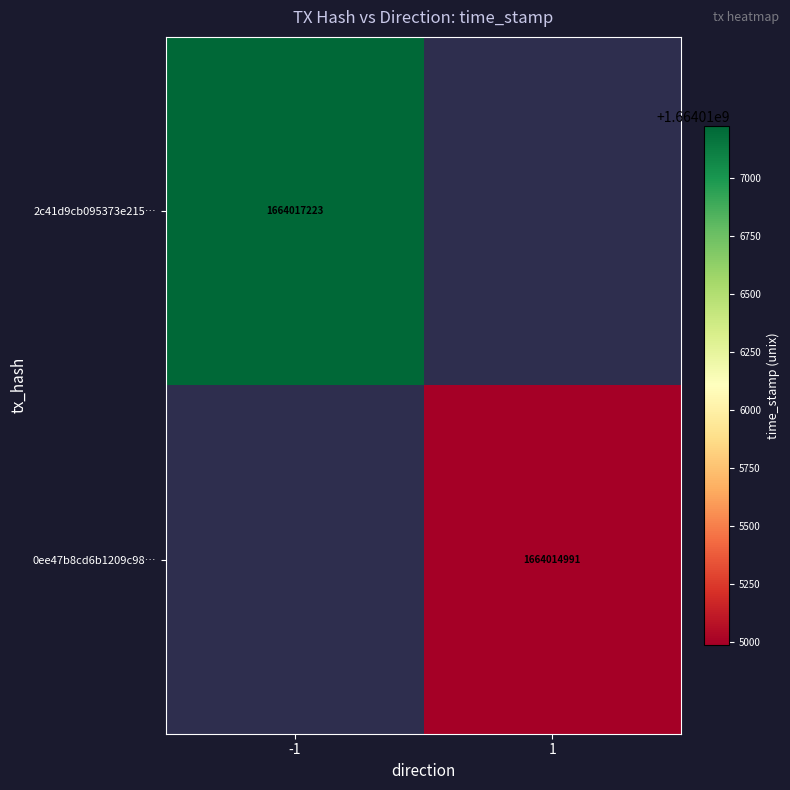

True or false: 2c41d9cb095373e215… has a value of 2771194794 at -1.

False